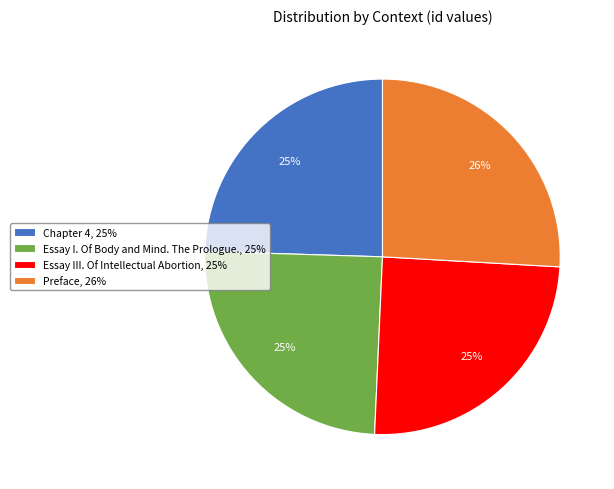

What is the largest slice in the pie chart?

Preface